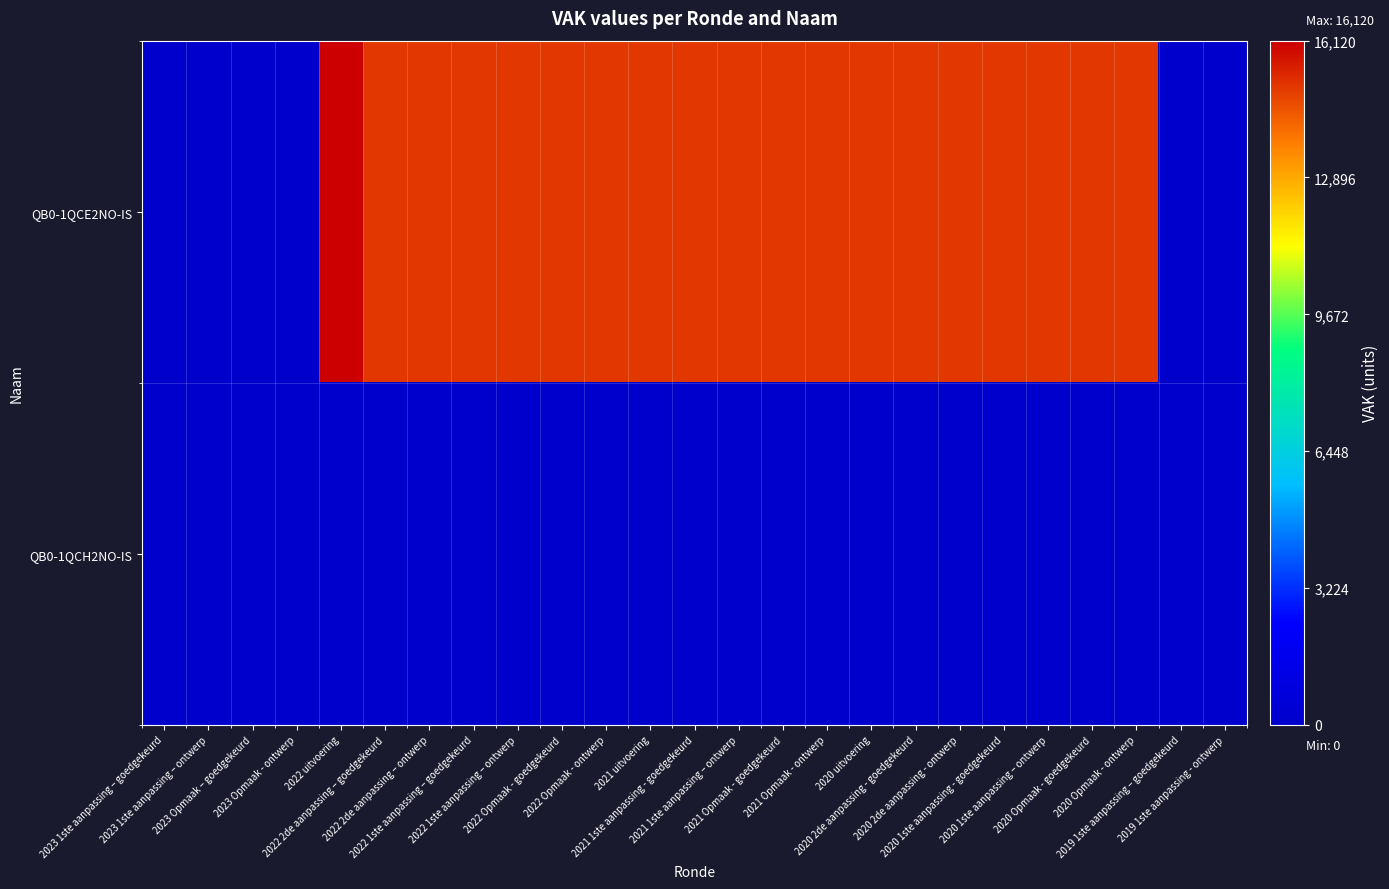

How many data points does each series have?

25